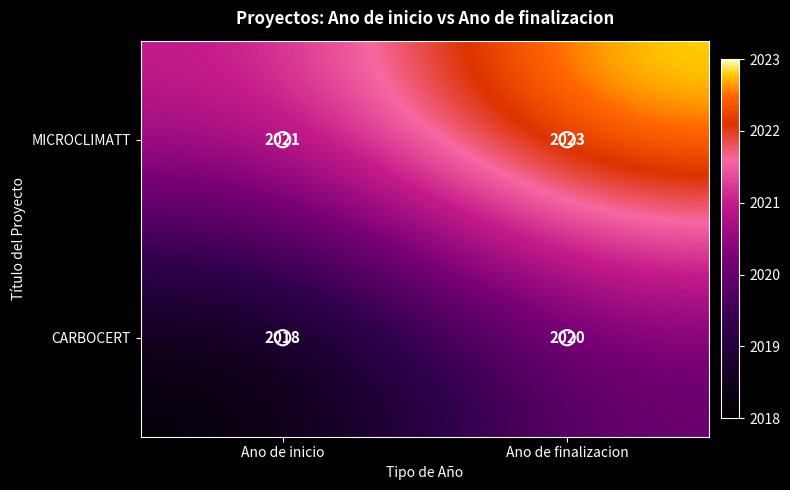

What is the spread (max minus min) of values at Ano de finalizacion?

3